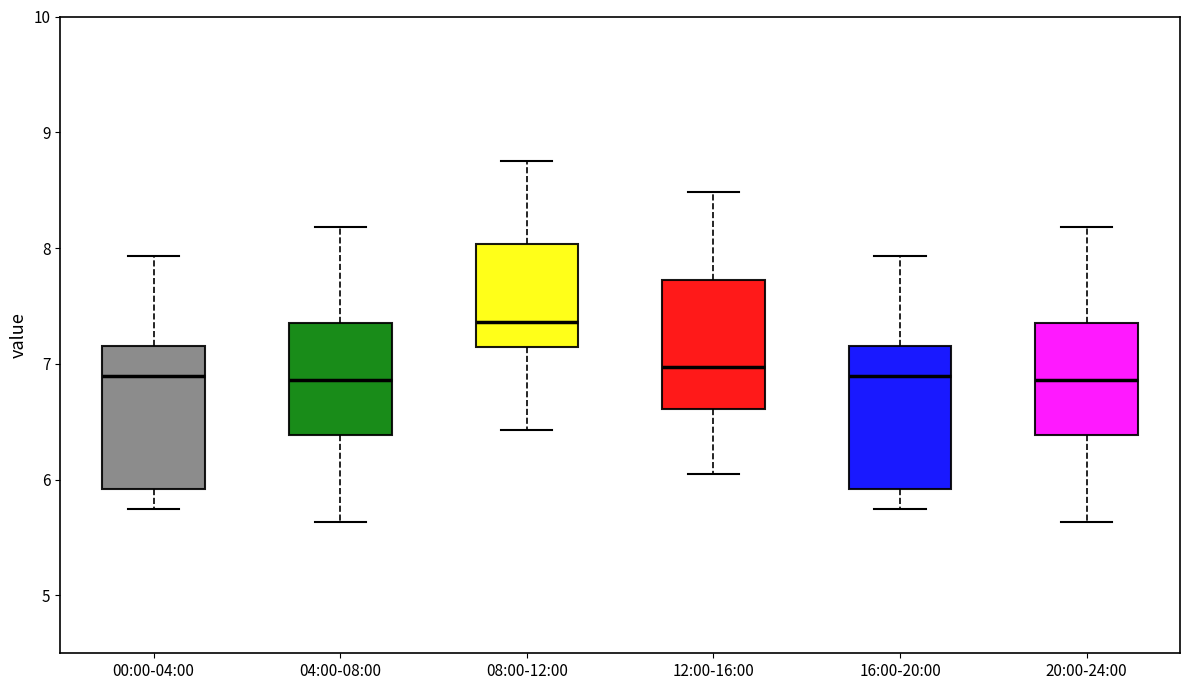

Reading left to right, transcribe this box plot: for each box, give where its median line is, the range the box spans, and where its two whiskers end, as read against the y-axis. The values are not printed on the chart, so give them approximately, as read against the axis.

00:00-04:00: median 6.9, box 5.9 to 7.2, whiskers 5.8 to 7.9
04:00-08:00: median 6.9, box 6.4 to 7.4, whiskers 5.6 to 8.2
08:00-12:00: median 7.4, box 7.1 to 8.0, whiskers 6.4 to 8.8
12:00-16:00: median 7.0, box 6.6 to 7.7, whiskers 6.1 to 8.5
16:00-20:00: median 6.9, box 5.9 to 7.2, whiskers 5.8 to 7.9
20:00-24:00: median 6.9, box 6.4 to 7.4, whiskers 5.6 to 8.2